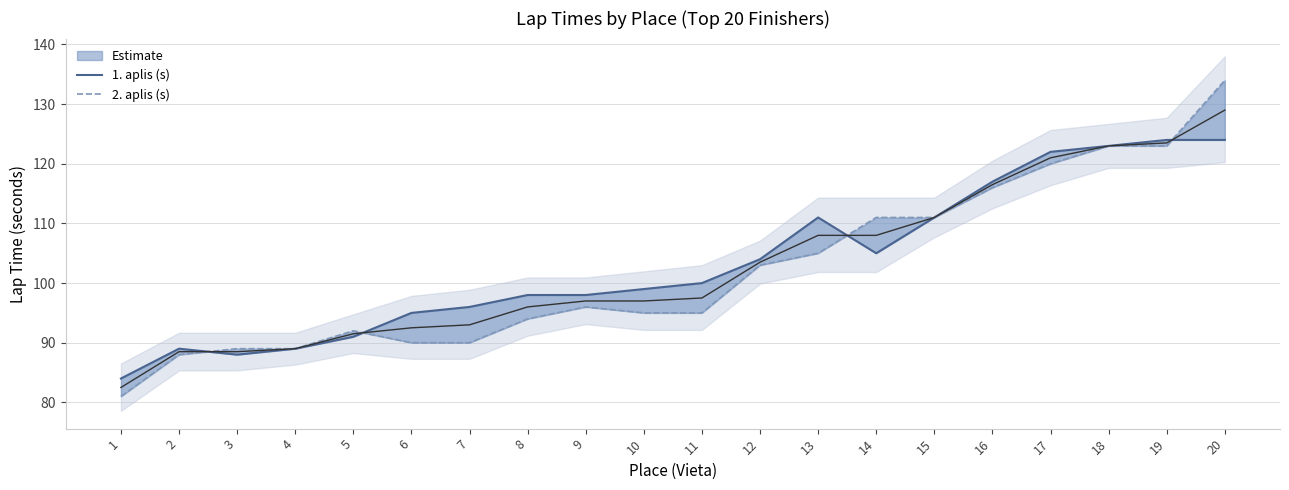

At which category does 2. aplis (s) reach its first local peak?

5